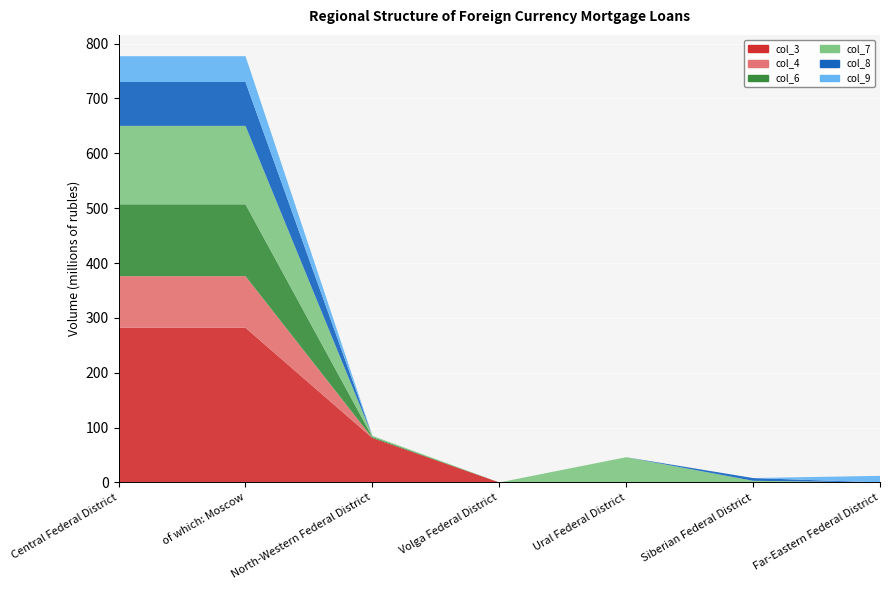

Reading left to right, list all the values displayed in this chart.

col_3: Central Federal District=282	of which: Moscow=282	North-Western Federal District=81	Volga Federal District=0	Ural Federal District=0	Siberian Federal District=0	Far-Eastern Federal District=0
col_4: Central Federal District=94	of which: Moscow=94	North-Western Federal District=0	Volga Federal District=0	Ural Federal District=0	Siberian Federal District=0	Far-Eastern Federal District=0
col_6: Central Federal District=131	of which: Moscow=131	North-Western Federal District=2	Volga Federal District=0	Ural Federal District=0	Siberian Federal District=0	Far-Eastern Federal District=0
col_7: Central Federal District=143	of which: Moscow=143	North-Western Federal District=2	Volga Federal District=0	Ural Federal District=46	Siberian Federal District=3	Far-Eastern Federal District=0
col_8: Central Federal District=80	of which: Moscow=80	North-Western Federal District=0	Volga Federal District=0	Ural Federal District=0	Siberian Federal District=5	Far-Eastern Federal District=0
col_9: Central Federal District=47	of which: Moscow=47	North-Western Federal District=0	Volga Federal District=0	Ural Federal District=0	Siberian Federal District=0	Far-Eastern Federal District=12